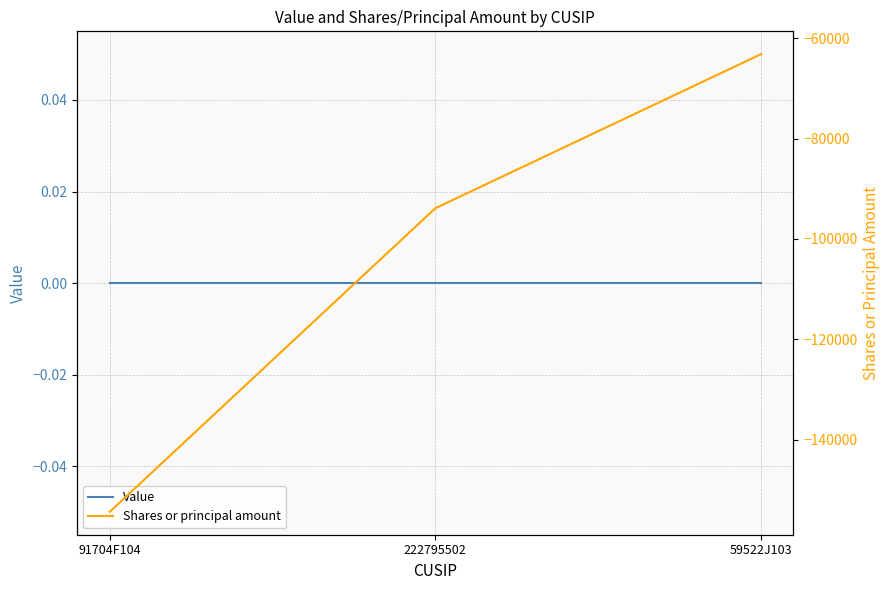

What is the difference between the second highest and minimum values in the Shares or principal amount series?

60500